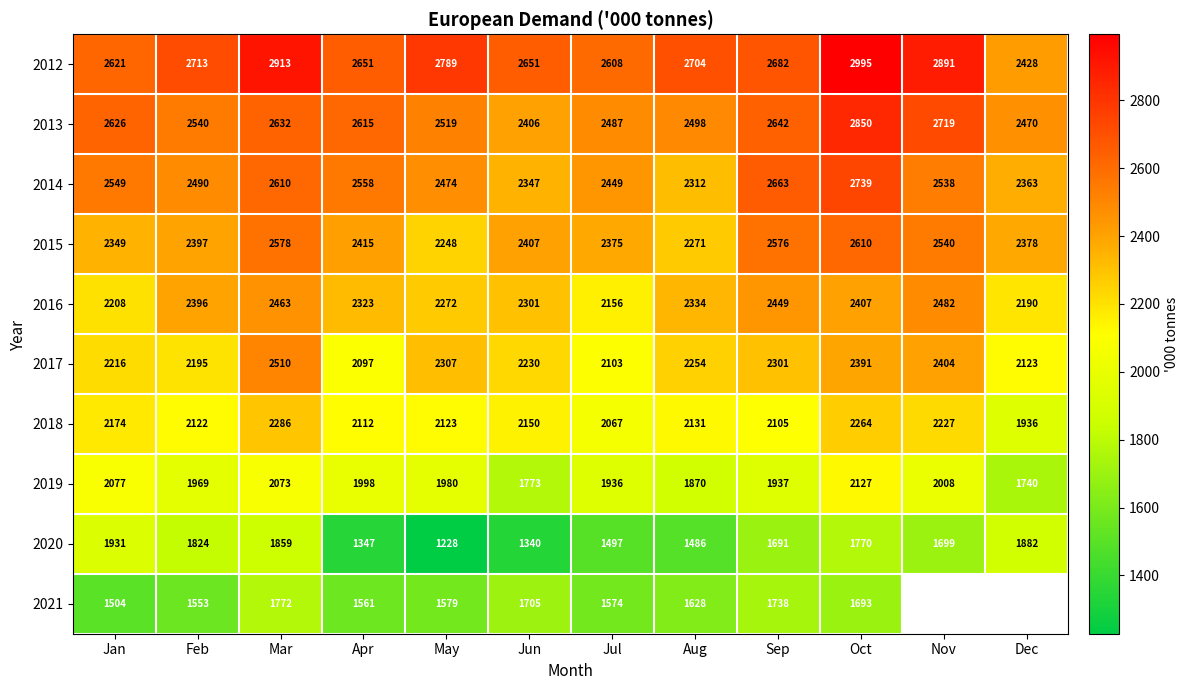

How many values in the 2016 series are below 2334?

6